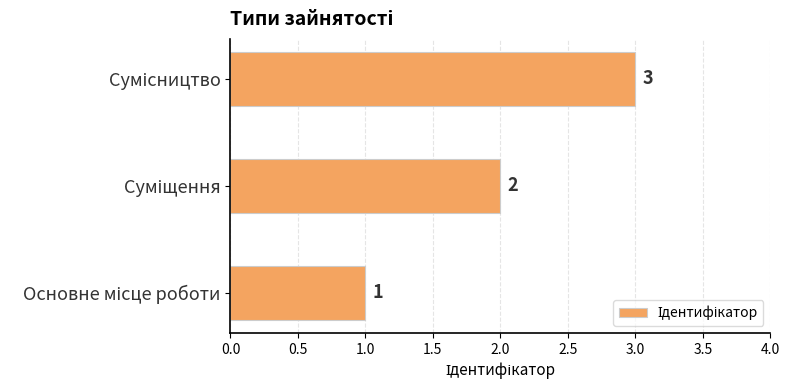

What is the greatest value displayed?

3